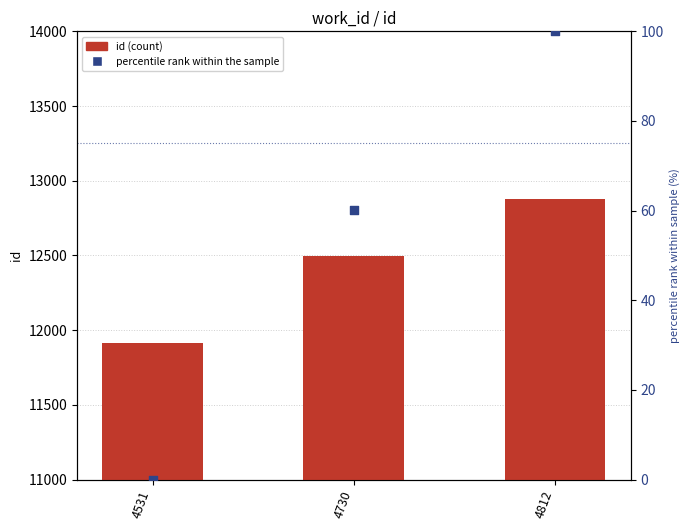

Which series contains the lowest Y value?

percentile rank within the sample